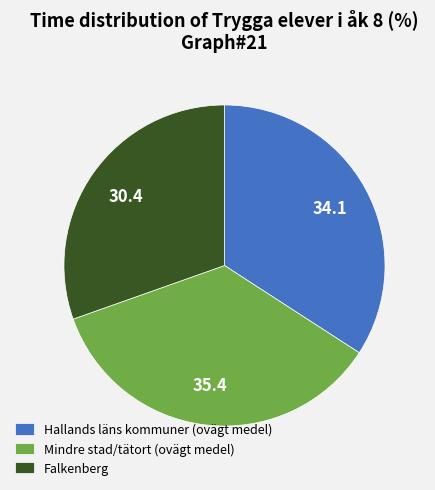

Does any single category account for the majority?

No